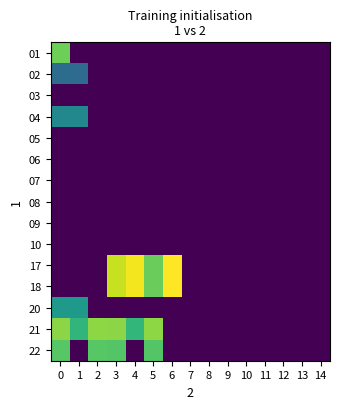

Reading left to right, what are all the values shown in this chart?

01: 0=13.9	1=0.0	2=0.0	3=0.0	4=0.0	5=0.0	6=0.0	7=0.0	8=0.0	9=0.0	10=0.0	11=0.0	12=0.0	13=0.0	14=0.0
02: 0=6.3	1=6.3	2=0.0	3=0.0	4=0.0	5=0.0	6=0.0	7=0.0	8=0.0	9=0.0	10=0.0	11=0.0	12=0.0	13=0.0	14=0.0
03: 0=0.0	1=0.0	2=0.0	3=0.0	4=0.0	5=0.0	6=0.0	7=0.0	8=0.0	9=0.0	10=0.0	11=0.0	12=0.0	13=0.0	14=0.0
04: 0=8.3	1=8.3	2=0.0	3=0.0	4=0.0	5=0.0	6=0.0	7=0.0	8=0.0	9=0.0	10=0.0	11=0.0	12=0.0	13=0.0	14=0.0
05: 0=0.0	1=0.0	2=0.0	3=0.0	4=0.0	5=0.0	6=0.0	7=0.0	8=0.0	9=0.0	10=0.0	11=0.0	12=0.0	13=0.0	14=0.0
06: 0=0.0	1=0.0	2=0.0	3=0.0	4=0.0	5=0.0	6=0.0	7=0.0	8=0.0	9=0.0	10=0.0	11=0.0	12=0.0	13=0.0	14=0.0
07: 0=0.0	1=0.0	2=0.0	3=0.0	4=0.0	5=0.0	6=0.0	7=0.0	8=0.0	9=0.0	10=0.0	11=0.0	12=0.0	13=0.0	14=0.0
08: 0=0.0	1=0.0	2=0.0	3=0.0	4=0.0	5=0.0	6=0.0	7=0.0	8=0.0	9=0.0	10=0.0	11=0.0	12=0.0	13=0.0	14=0.0
09: 0=0.0	1=0.0	2=0.0	3=0.0	4=0.0	5=0.0	6=0.0	7=0.0	8=0.0	9=0.0	10=0.0	11=0.0	12=0.0	13=0.0	14=0.0
10: 0=0.0	1=0.0	2=0.0	3=0.0	4=0.0	5=0.0	6=0.0	7=0.0	8=0.0	9=0.0	10=0.0	11=0.0	12=0.0	13=0.0	14=0.0
17: 0=0.0	1=0.0	2=0.0	3=16.4	4=17.6	5=13.8	6=17.9	7=0.0	8=0.0	9=0.0	10=0.0	11=0.0	12=0.0	13=0.0	14=0.0
18: 0=0.0	1=0.0	2=0.0	3=16.4	4=17.6	5=13.8	6=17.9	7=0.0	8=0.0	9=0.0	10=0.0	11=0.0	12=0.0	13=0.0	14=0.0
20: 0=9.6	1=9.6	2=0.0	3=0.0	4=0.0	5=0.0	6=0.0	7=0.0	8=0.0	9=0.0	10=0.0	11=0.0	12=0.0	13=0.0	14=0.0
21: 0=14.8	1=11.7	2=14.8	3=14.8	4=11.8	5=14.8	6=0.0	7=0.0	8=0.0	9=0.0	10=0.0	11=0.0	12=0.0	13=0.0	14=0.0
22: 0=13.2	1=0.0	2=13.2	3=13.1	4=0.0	5=13.1	6=0.0	7=0.0	8=0.0	9=0.0	10=0.0	11=0.0	12=0.0	13=0.0	14=0.0